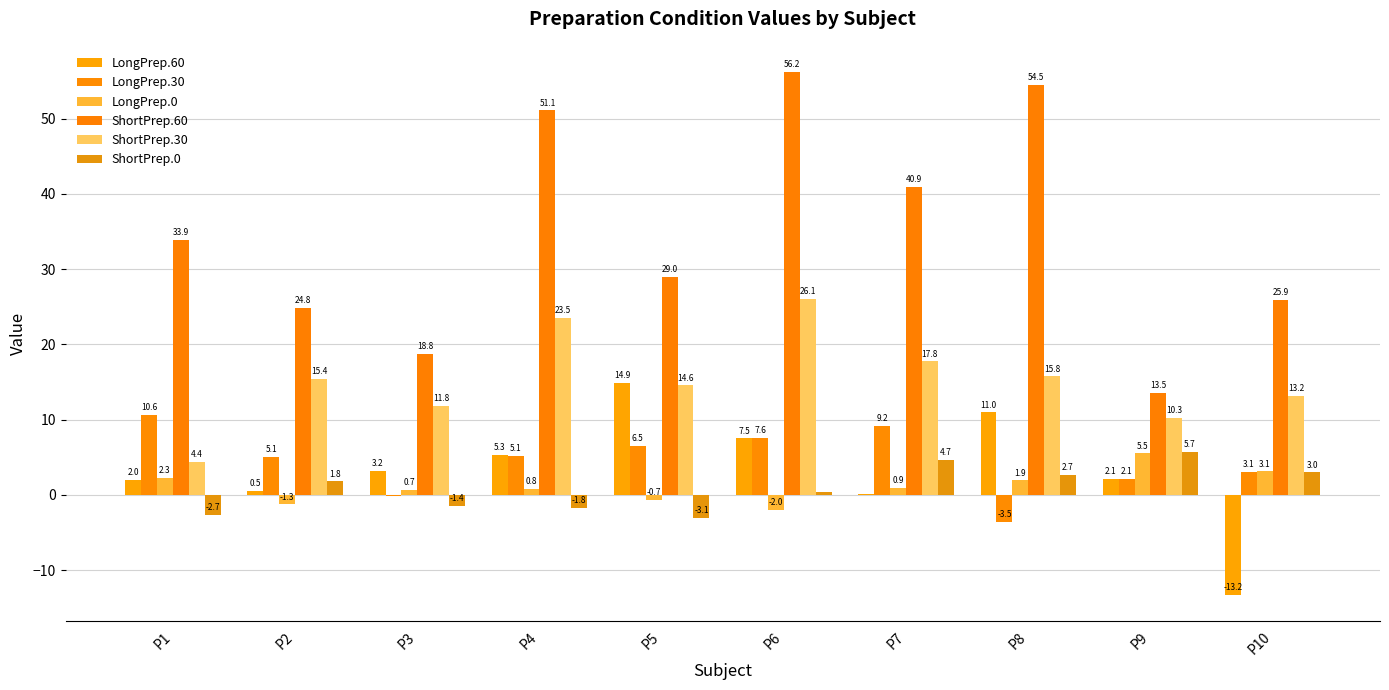

Is the value of LongPrep.30 at P4 greater than the value of LongPrep.60 at P8?

No